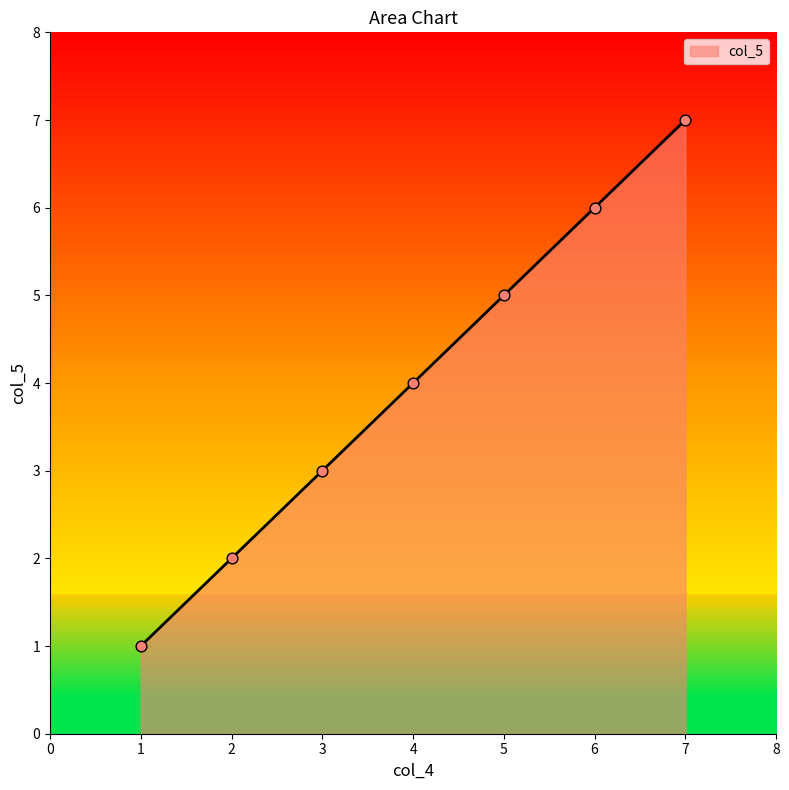

What is the ratio of the value at 2 to the value at 1?

2.0